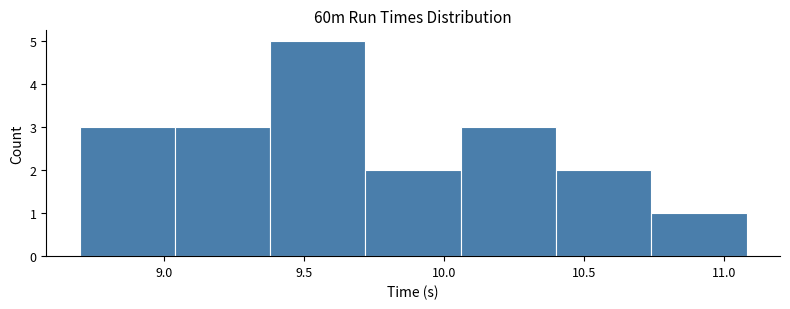

Reading left to right, transcribe this chart: for each bar, give the range it covers on the x-axis and its height. Neither the bar edges nor the heights are printed on the chart, so give them approximately, as read against the axes.

8.70 to 9.04: 3
9.04 to 9.38: 3
9.38 to 9.72: 5
9.72 to 10.06: 2
10.06 to 10.40: 3
10.40 to 10.74: 2
10.74 to 11.08: 1